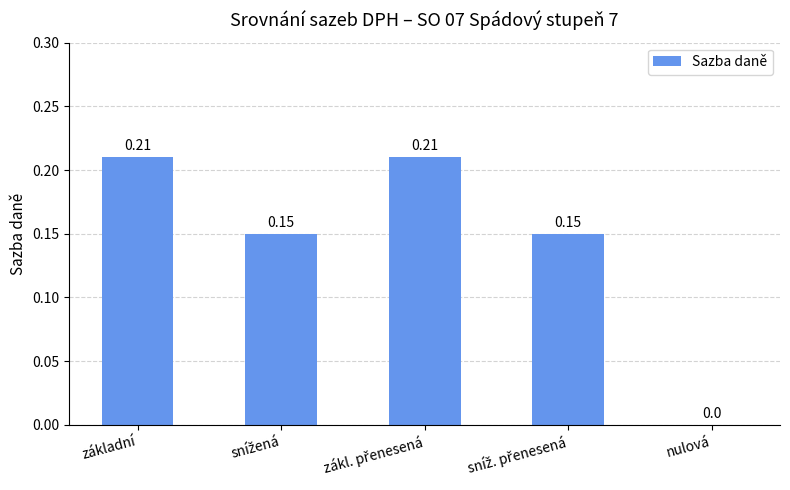

At which label is the value closest to 0?

nulová